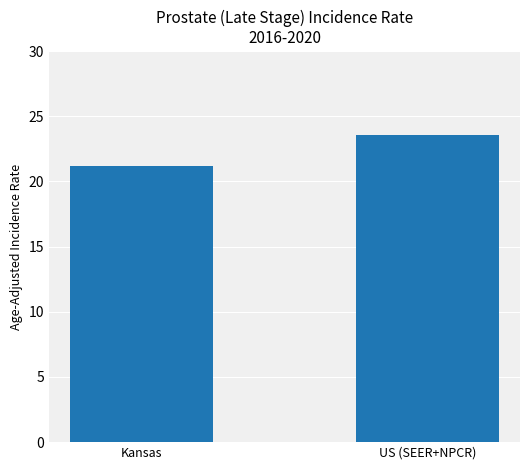

List the labels in order of value, smallest first.

Kansas, US (SEER+NPCR)